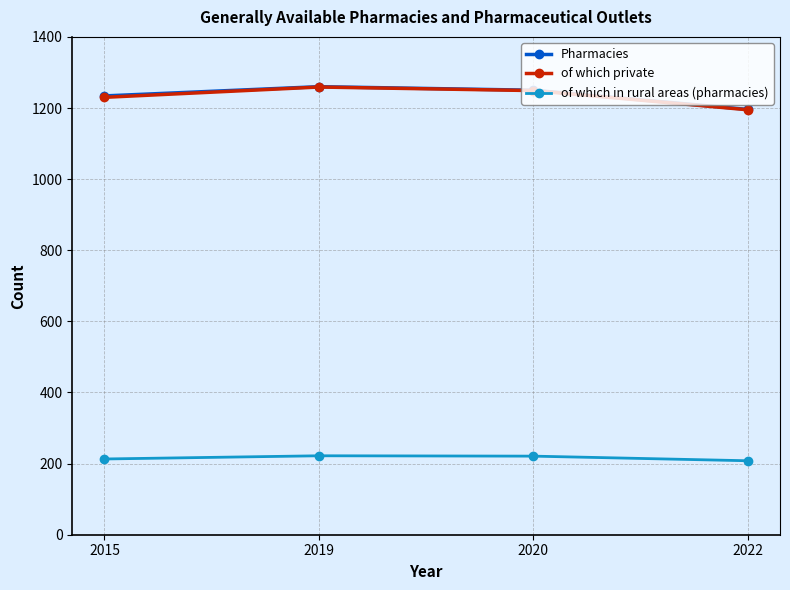

What are all the series names shown in the legend?

Pharmacies, of which private, of which in rural areas (pharmacies)